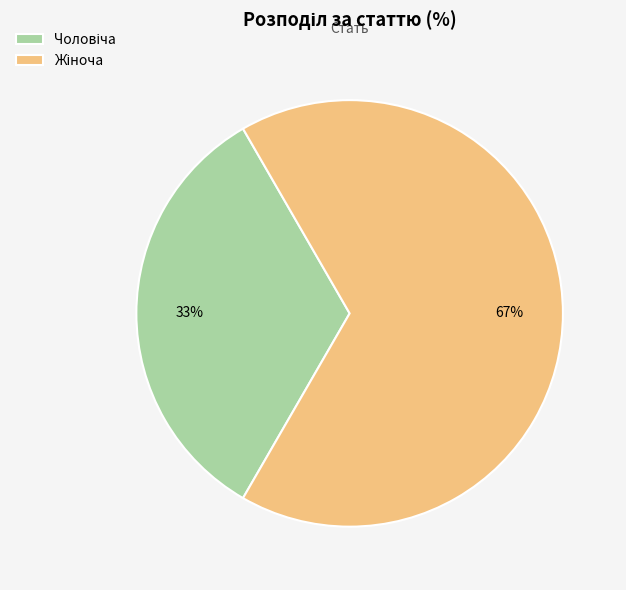

Is there any slice that represents more than half of the pie?

Yes